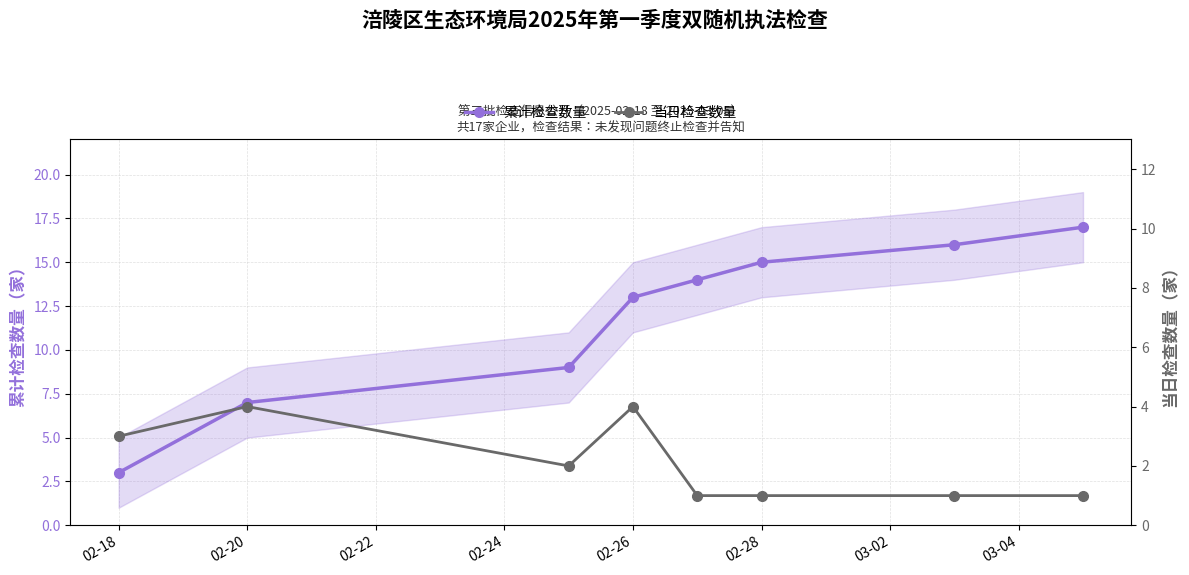

Between 02-18 and 02-28, which is larger?

02-28